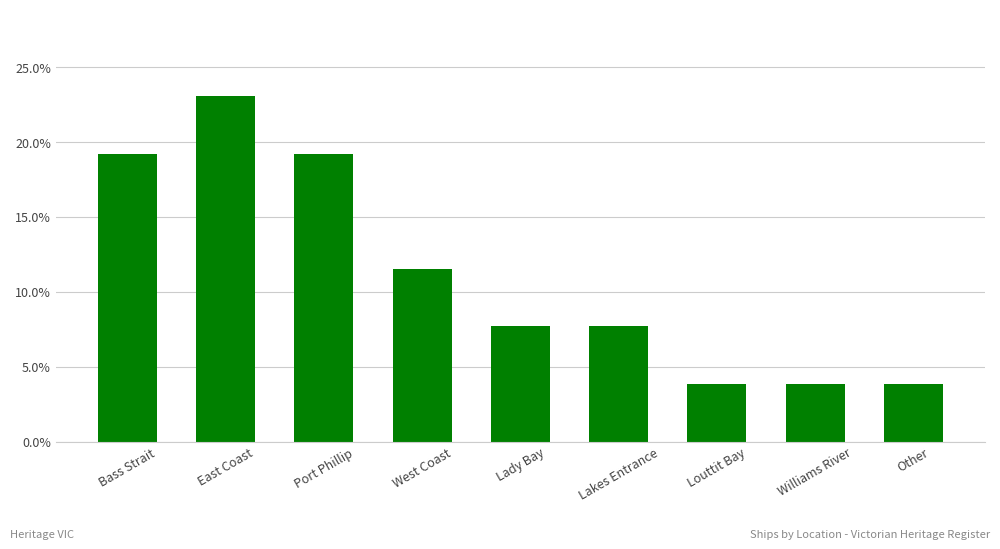

What is the change in value from Bass Strait to Other?

-0.2